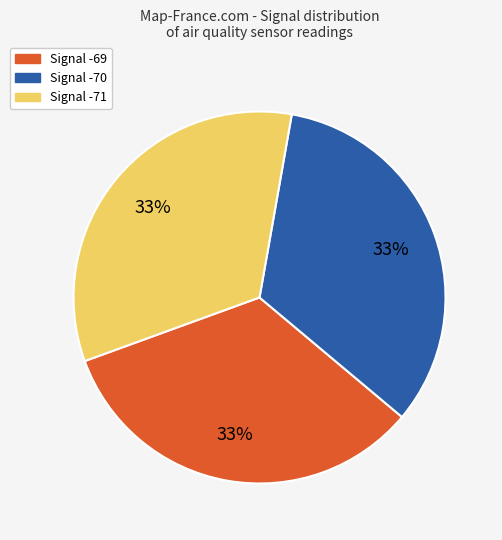

What is the ratio of the value at Signal -71 to the value at Signal -69?

1.0